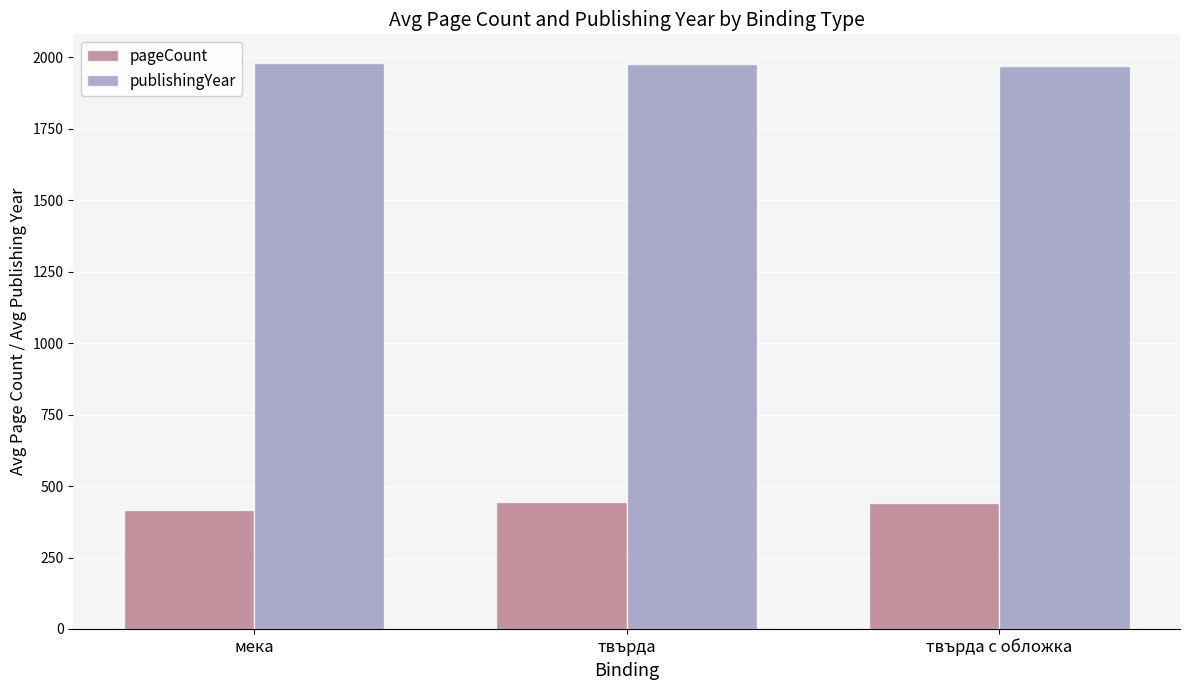

At how many categories does at least one series exceed 988?

3